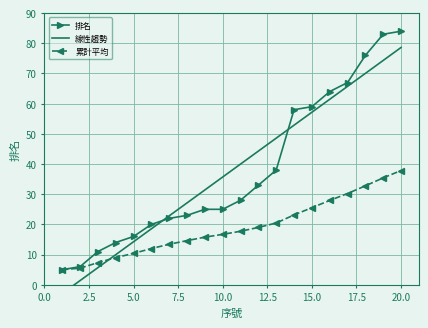

True or false: 排名 has more than 2 points higher than both neighbors.

False